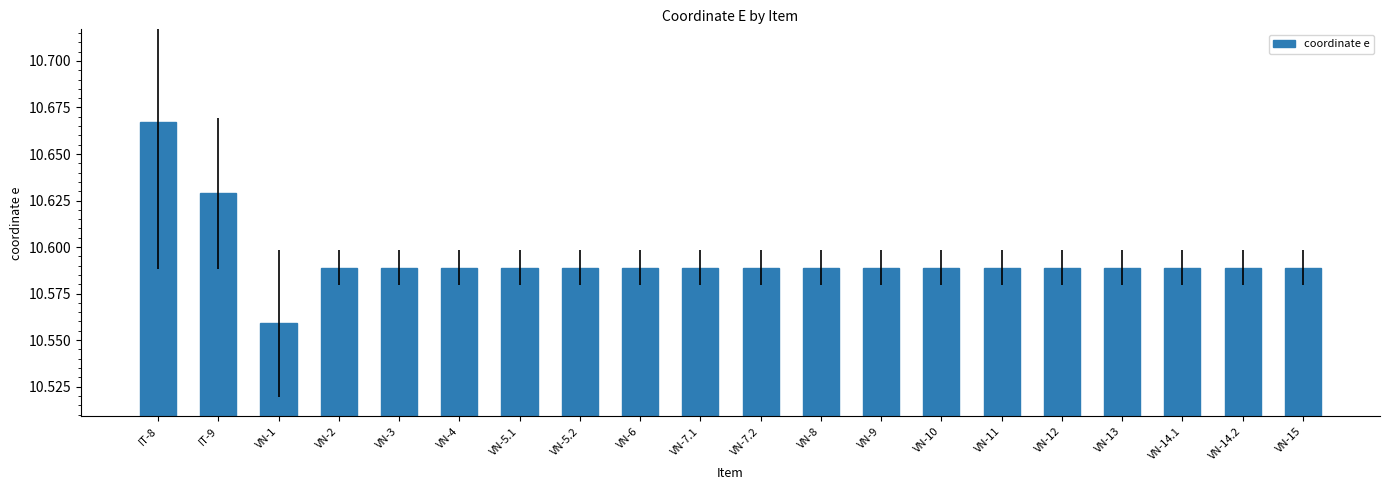

How many bars are there in total?

20